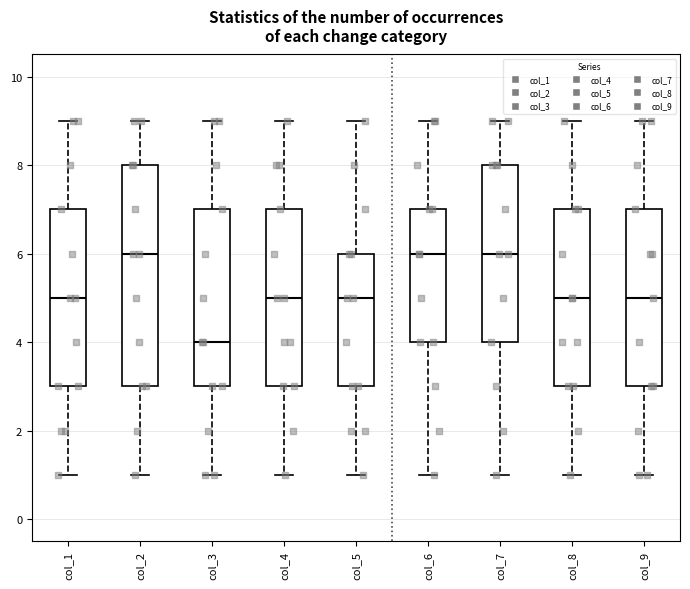

Reading left to right, read every box against the y-axis: the position of its median line, the range the box covers, and the ends of its whiskers. The values are not printed on the chart, so give them approximately, as read against the axis.

col_1: median 5, box 3 to 7, whiskers 1 to 9
col_2: median 6, box 3 to 8, whiskers 1 to 9
col_3: median 4, box 3 to 7, whiskers 1 to 9
col_4: median 5, box 3 to 7, whiskers 1 to 9
col_5: median 5, box 3 to 6, whiskers 1 to 9
col_6: median 6, box 4 to 7, whiskers 1 to 9
col_7: median 6, box 4 to 8, whiskers 1 to 9
col_8: median 5, box 3 to 7, whiskers 1 to 9
col_9: median 5, box 3 to 7, whiskers 1 to 9